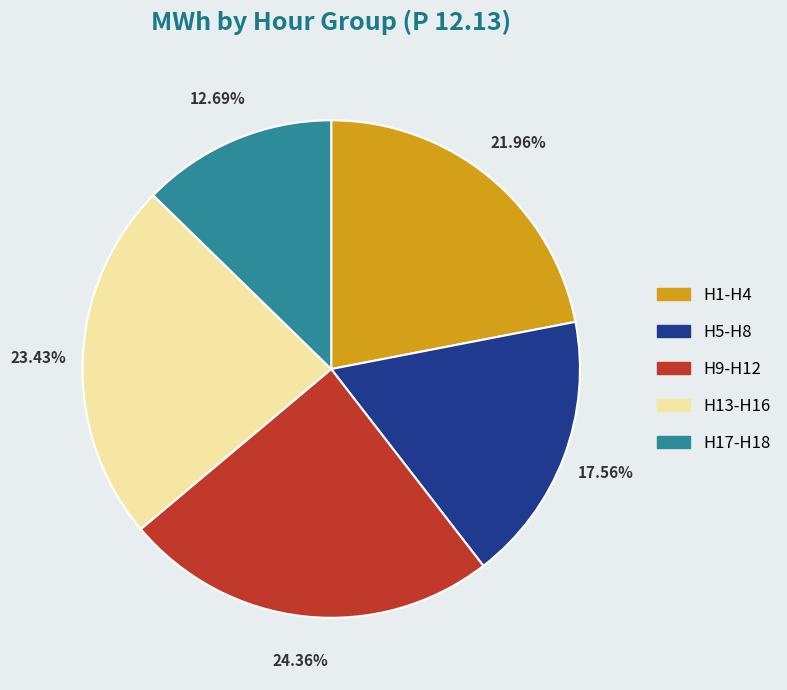

Combined, do H9-H12 and H13-H16 account for over 50%?

No